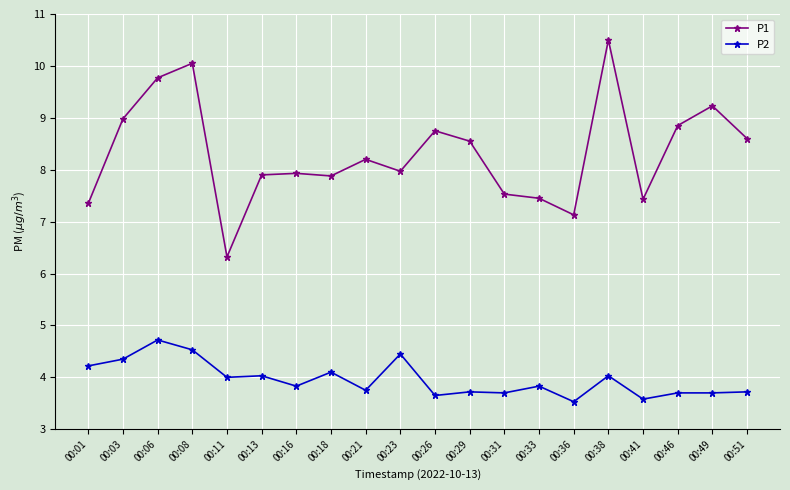

What is the sum of all P1 values?

166.4